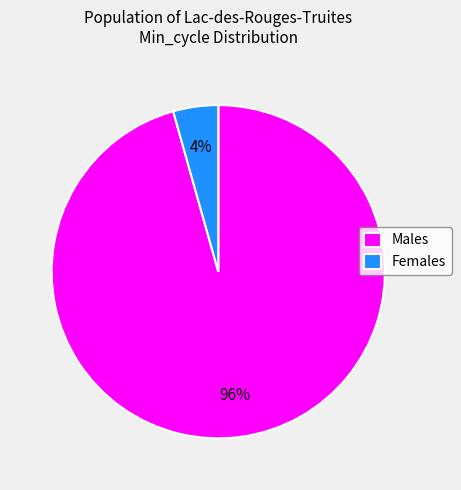

What percentage is the Males slice, to the nearest percent?

96%